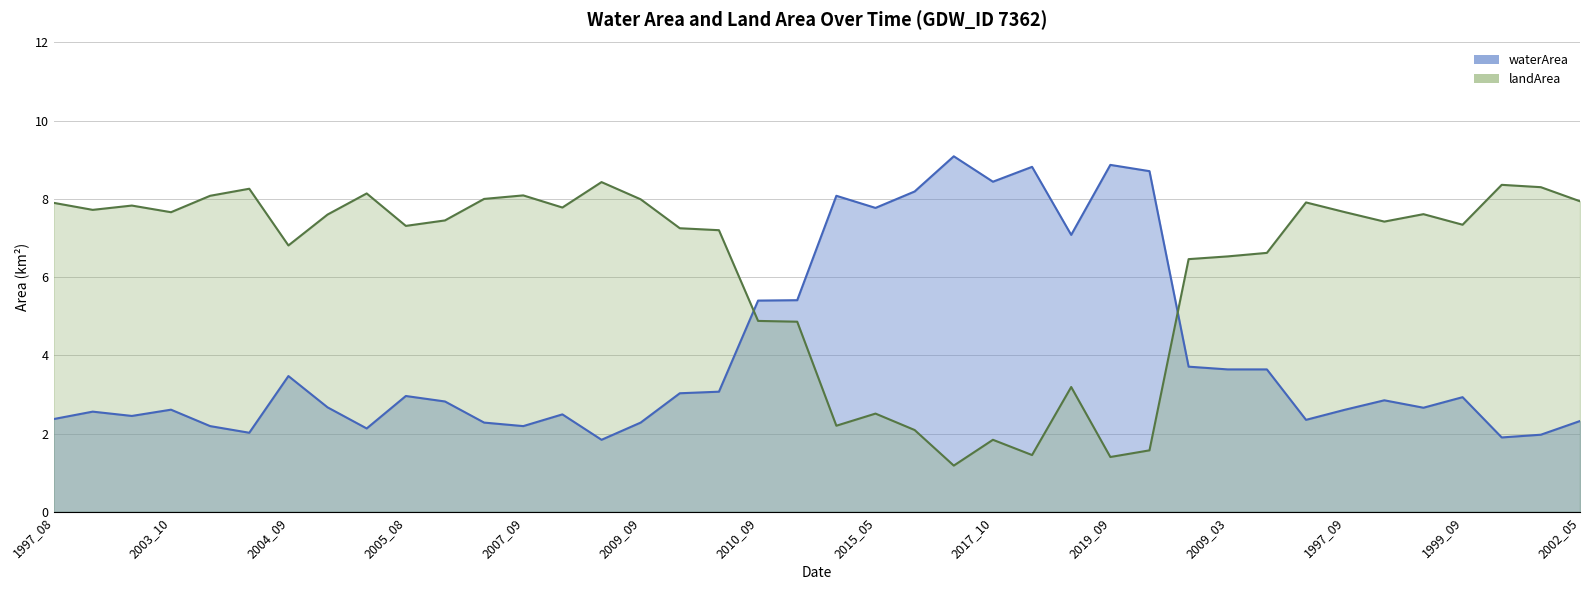

True or false: waterArea and landArea cross at least once.

True